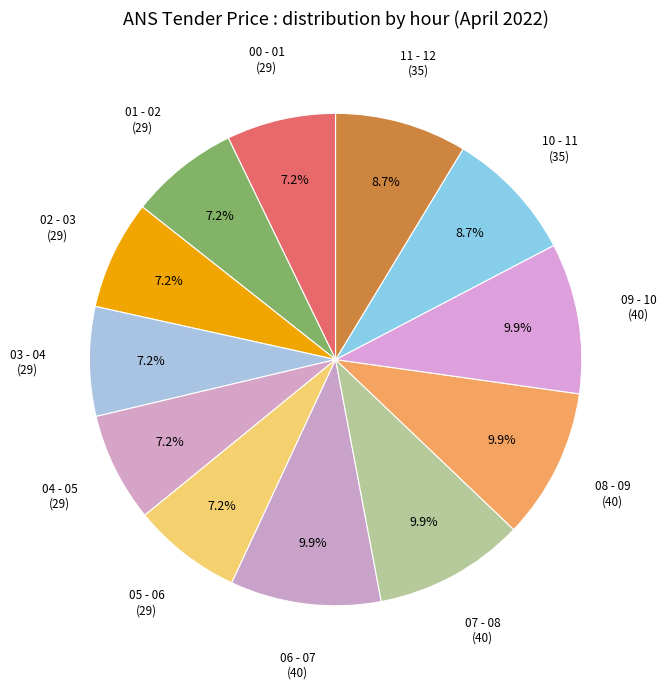

How many segments does this pie chart have?

12